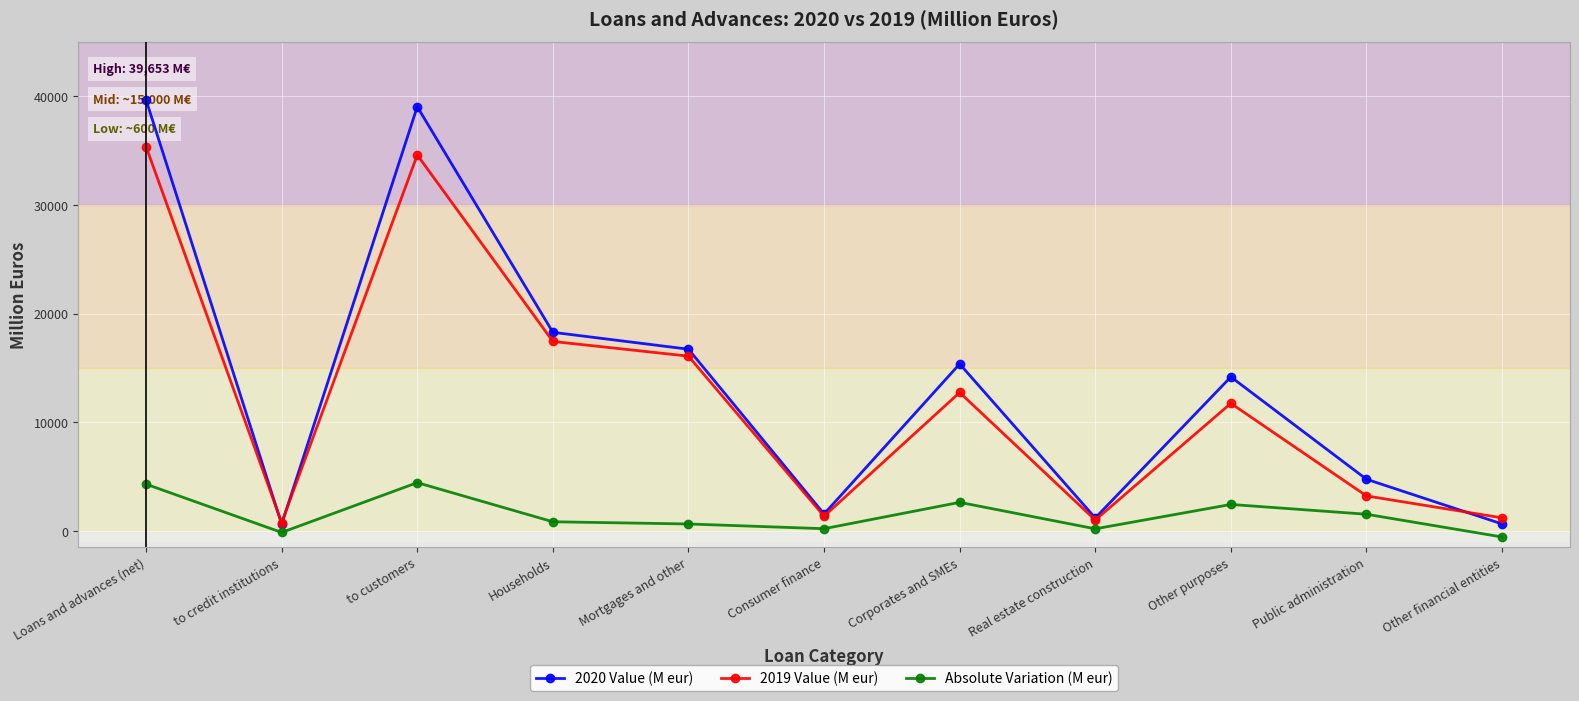

What is the difference between the 2020 Value (M eur) values at Mortgages and other and Other purposes?

2548